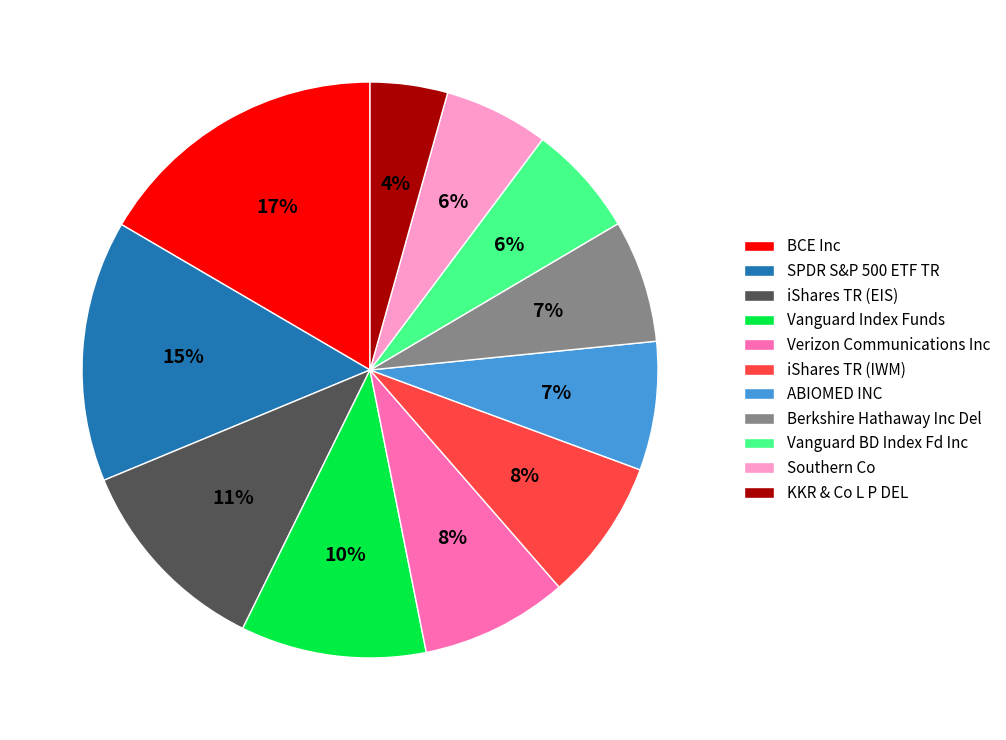

Is there a majority slice in this chart?

No